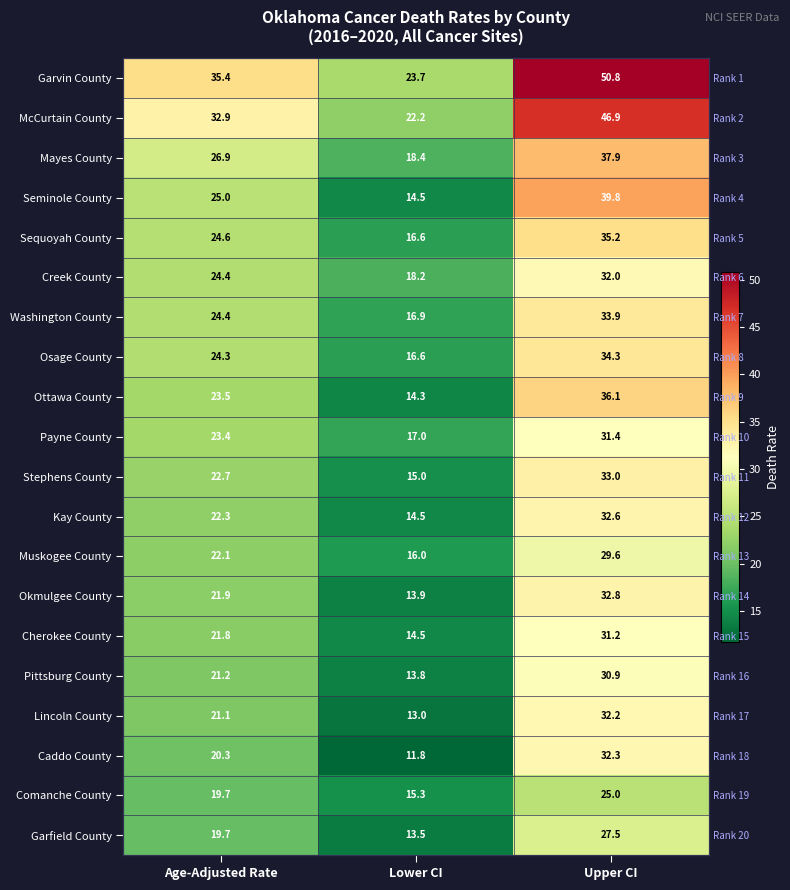

The Creek County series shows 18.2 at Lower CI. True or false?

True